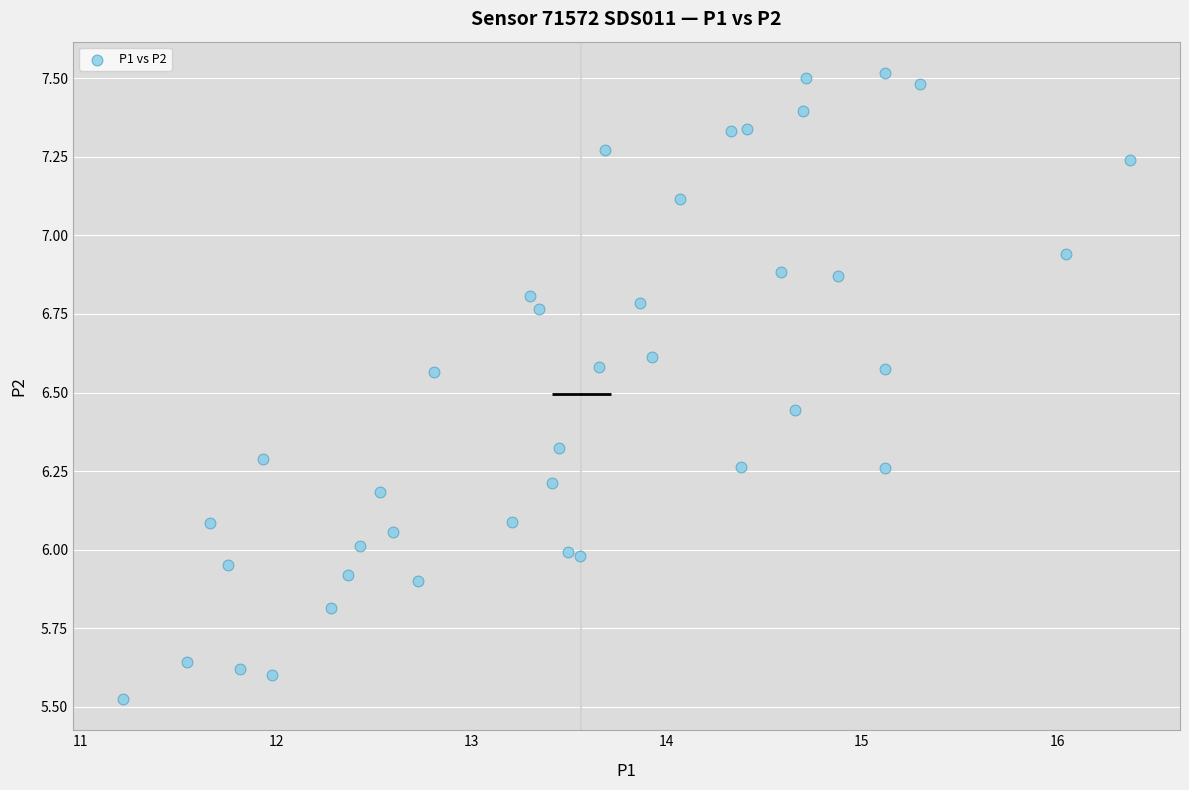

What is the range of Y values (max minus min)?

2.0